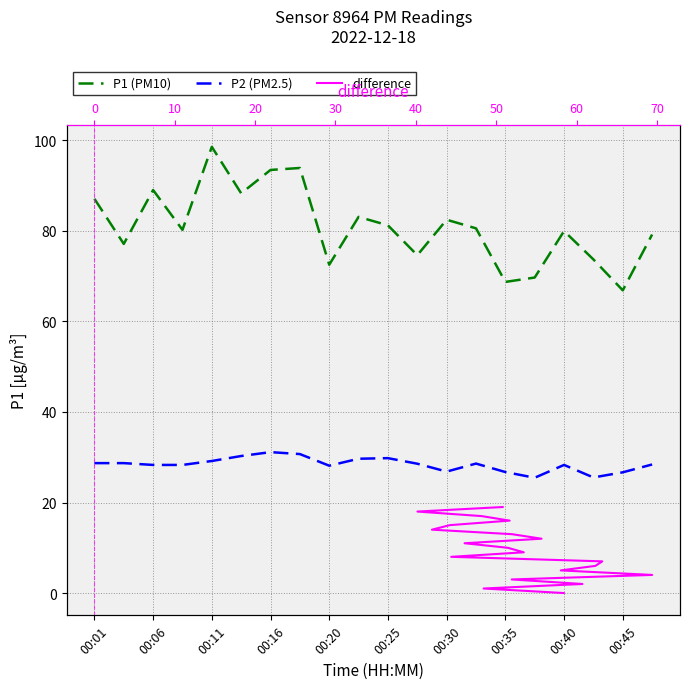

True or false: P2 (PM2.5) and difference cross at least once.

False